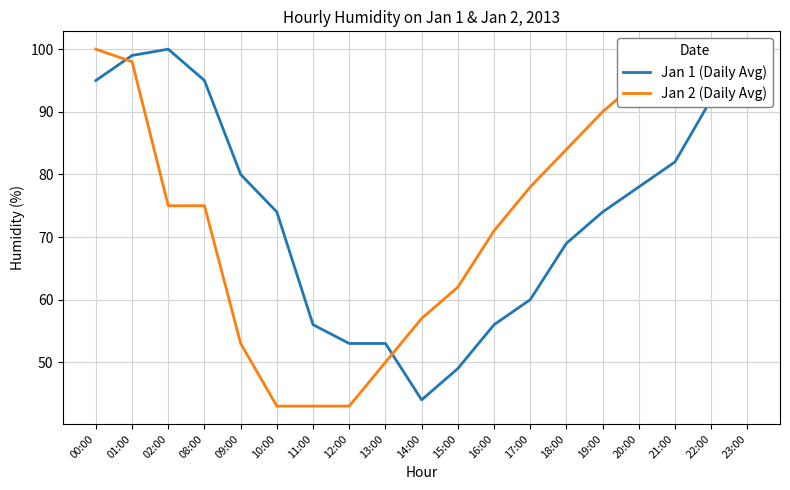

What is the highest value of the Jan 2 (Daily Avg) series?

100